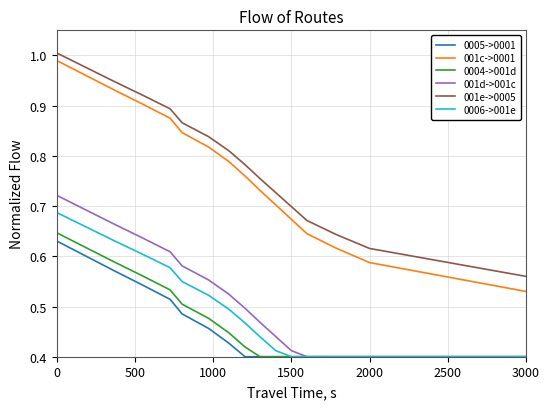

Which series has the widest spread of values?

001c->0001